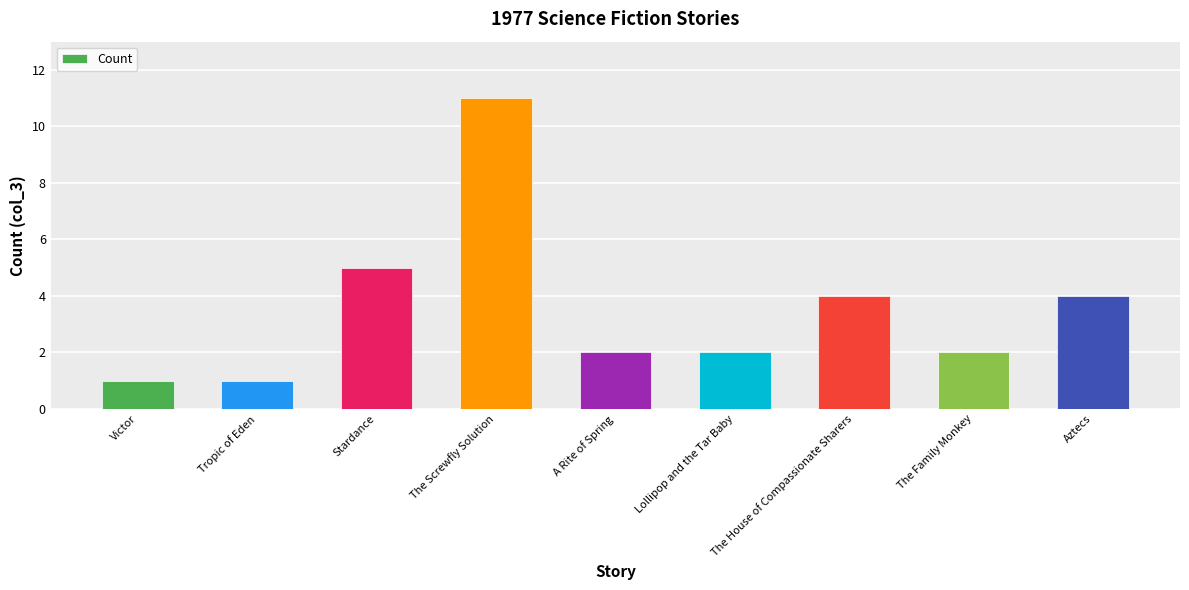

Is it true that the value at The Family Monkey is 2?

True